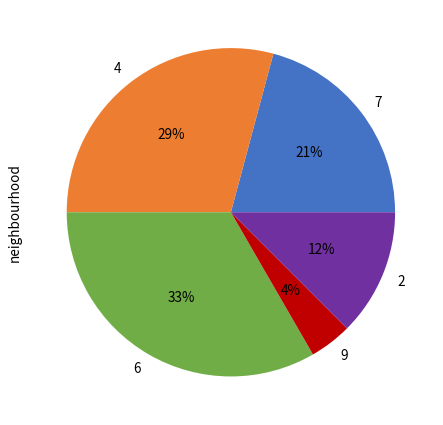

Does 6 represent more than half of the total?

No